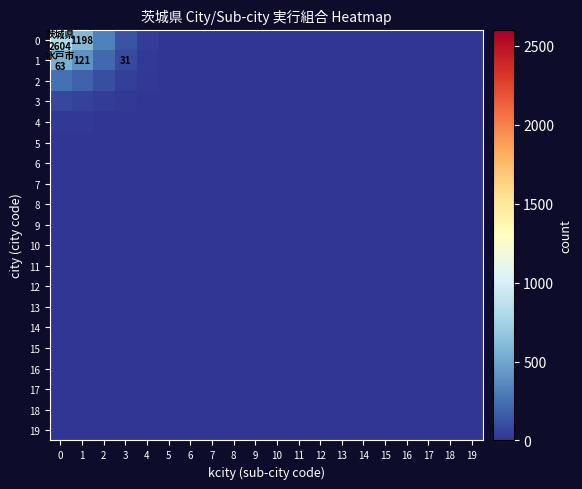

The value of 1 at 5 is 7.6. True or false?

False